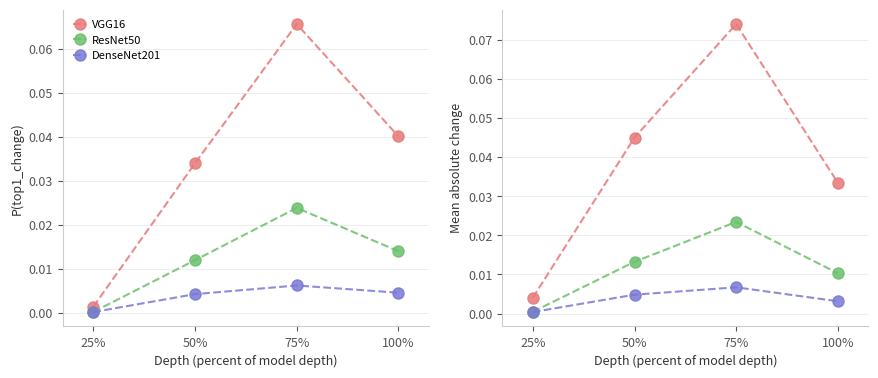

How many interior local peaks does the DenseNet201 series have?

1